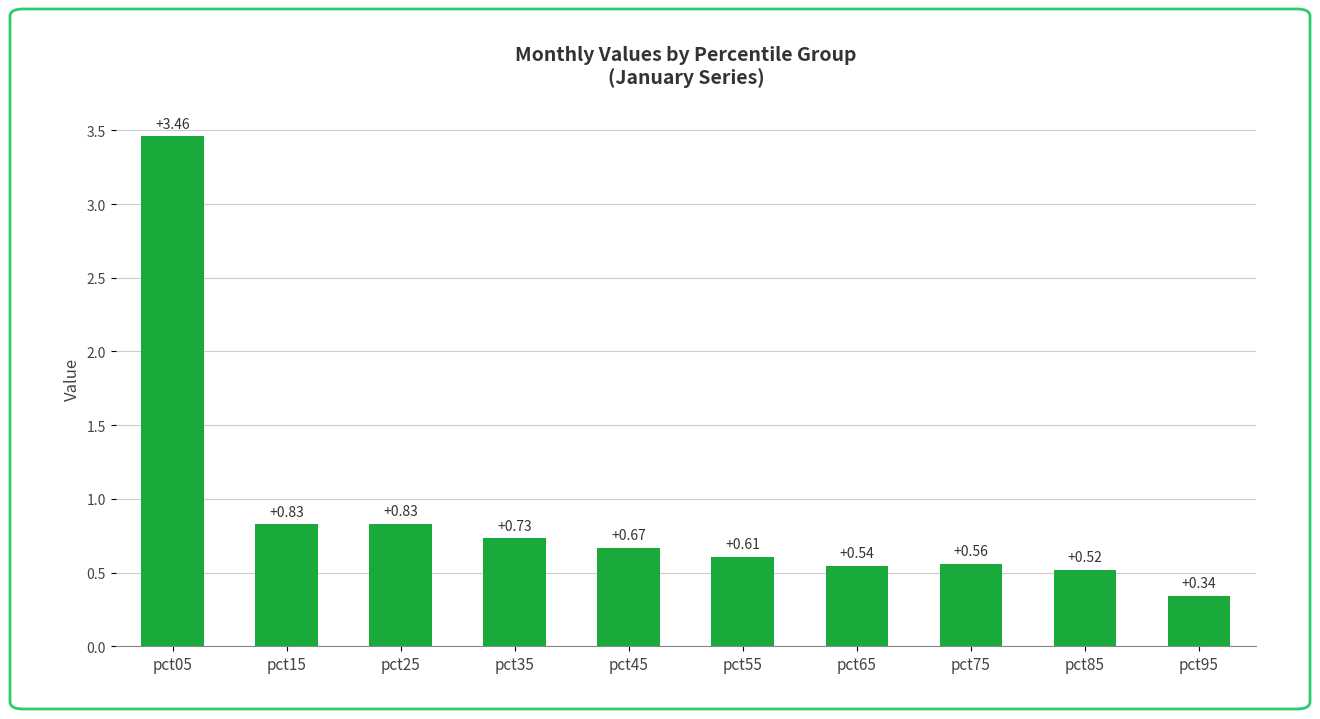

What is the change in value from pct05 to pct55?

-2.9